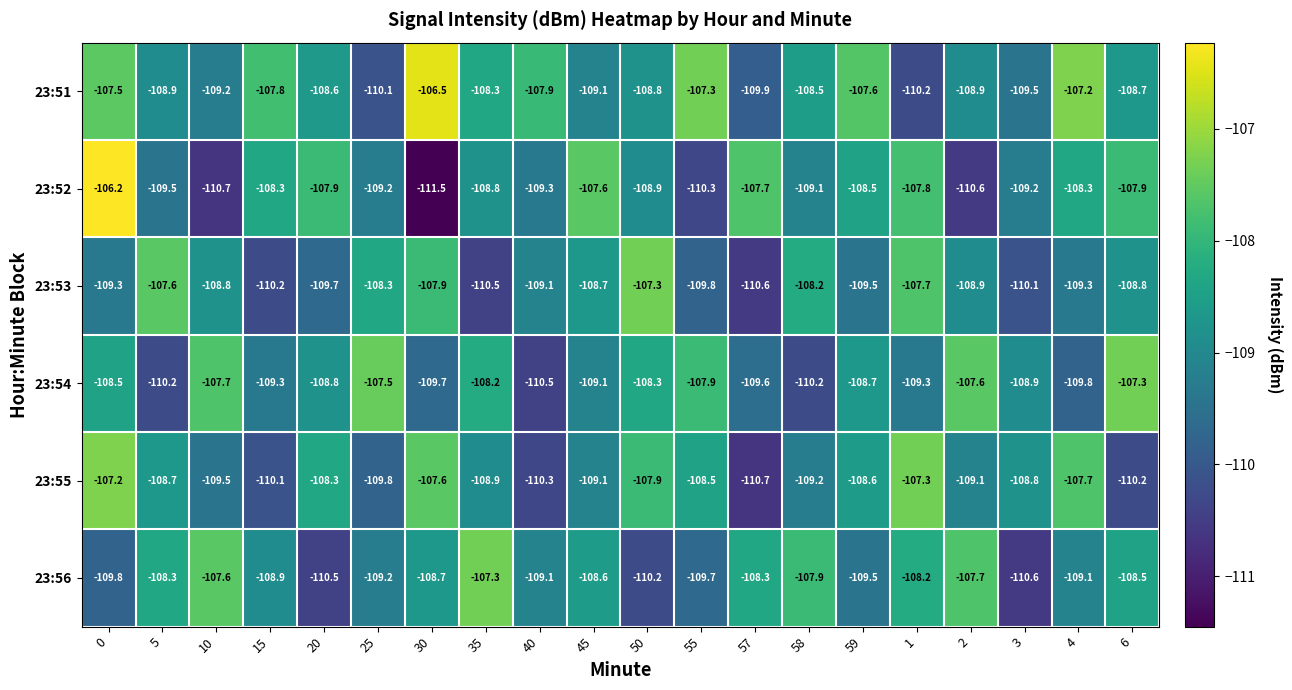

Which series has the largest total across all categories?

23:51